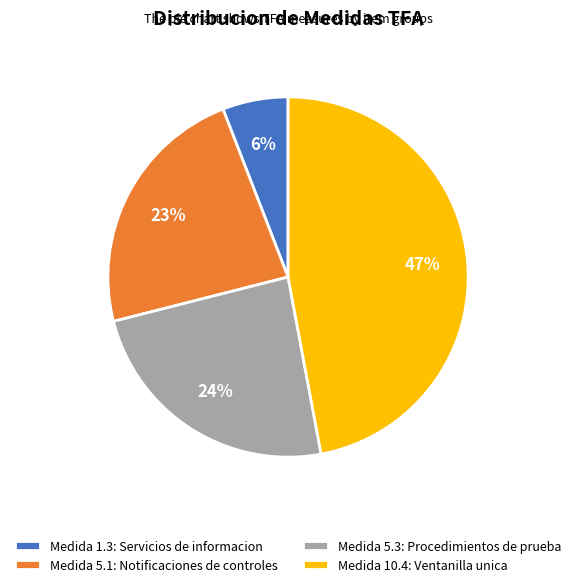

Rank the categories by value from highest to lowest.

Medida 10.4: Ventanilla unica, Medida 5.3: Procedimientos de prueba, Medida 5.1: Notificaciones de controles, Medida 1.3: Servicios de informacion